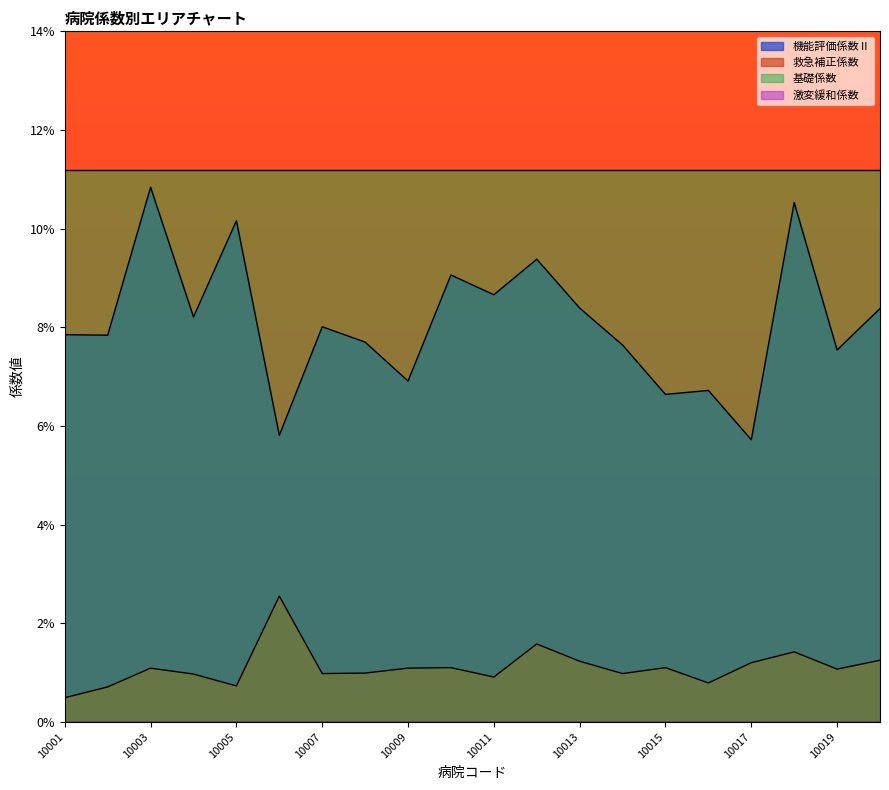

Does the chart display data point markers on the line(s)?

No